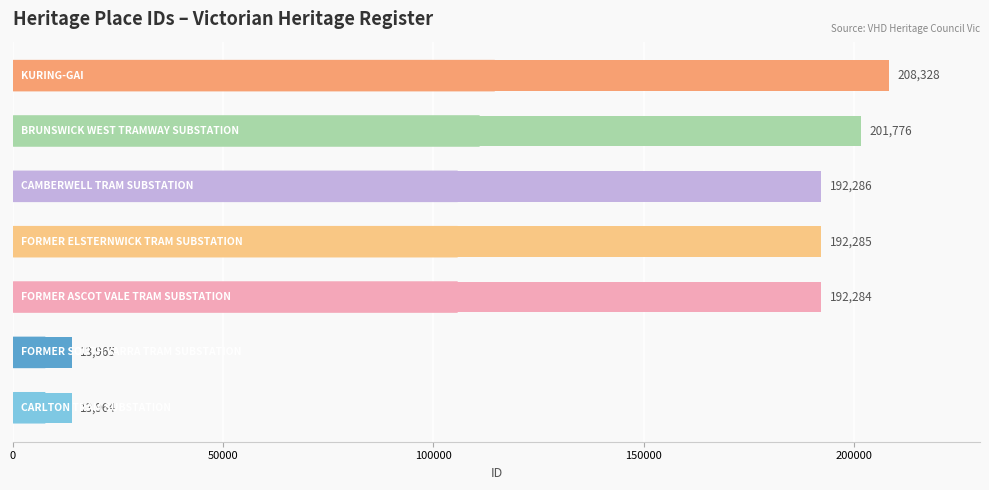

Does the chart contain stacked bars?

No